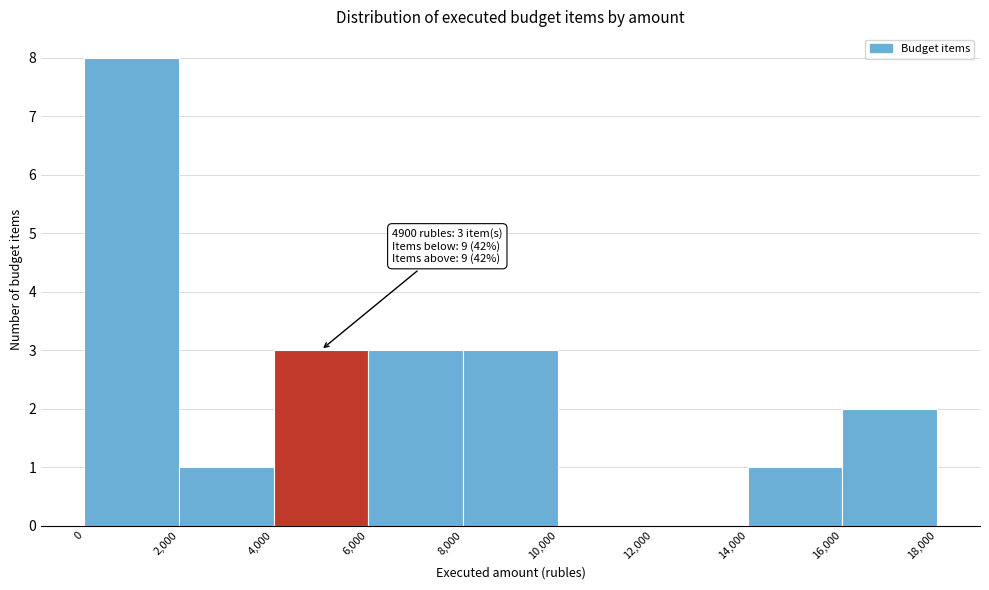

Over which range of the x-axis is the bar tallest?

0 to 2,000